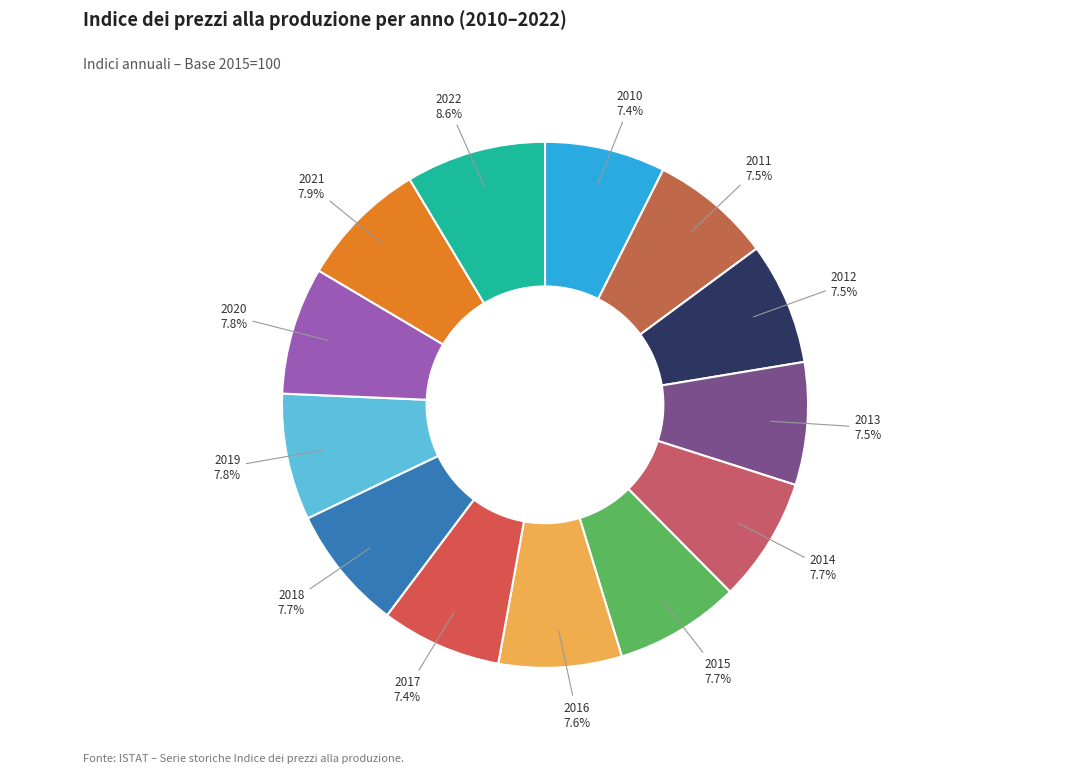

Combined, do 2015 and 2013 account for over 50%?

No